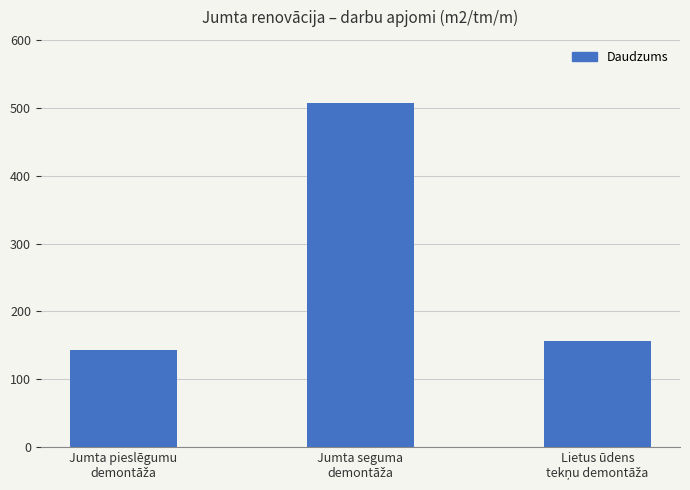

What is the maximum value shown in the chart?

507